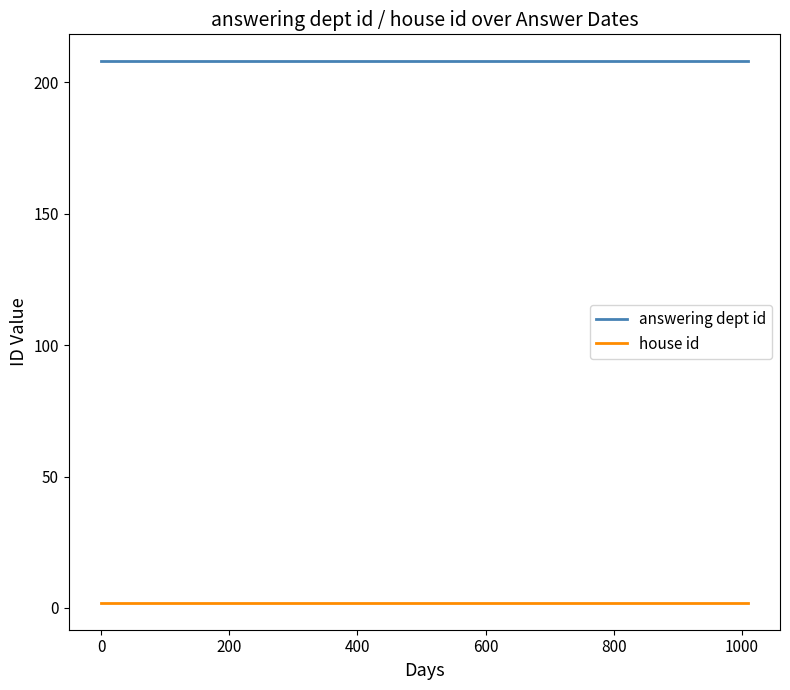

List the series in order of their overall mean, lowest first.

house id, answering dept id